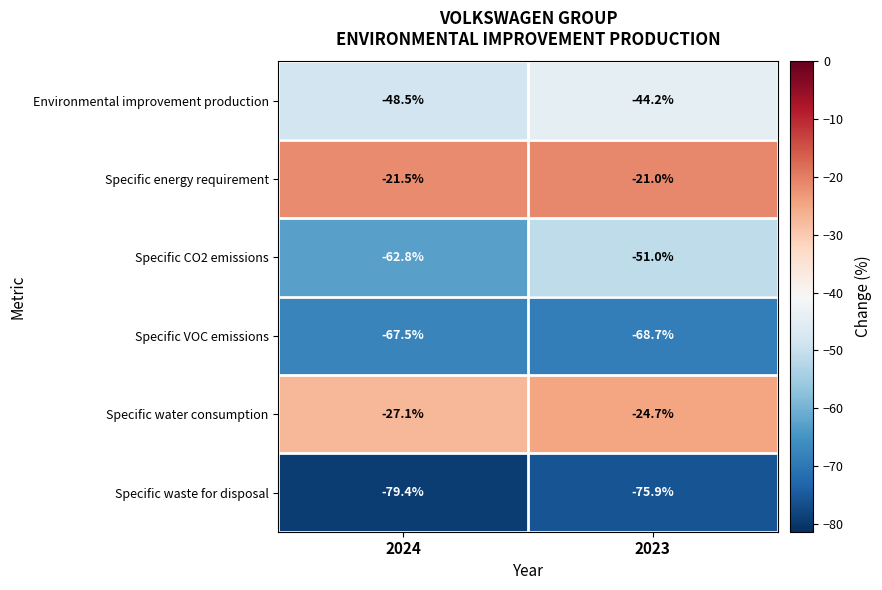

Rank the series by their maximum value, from lowest to highest.

Specific waste for disposal, Specific VOC emissions, Specific CO2 emissions, Environmental improvement production, Specific water consumption, Specific energy requirement